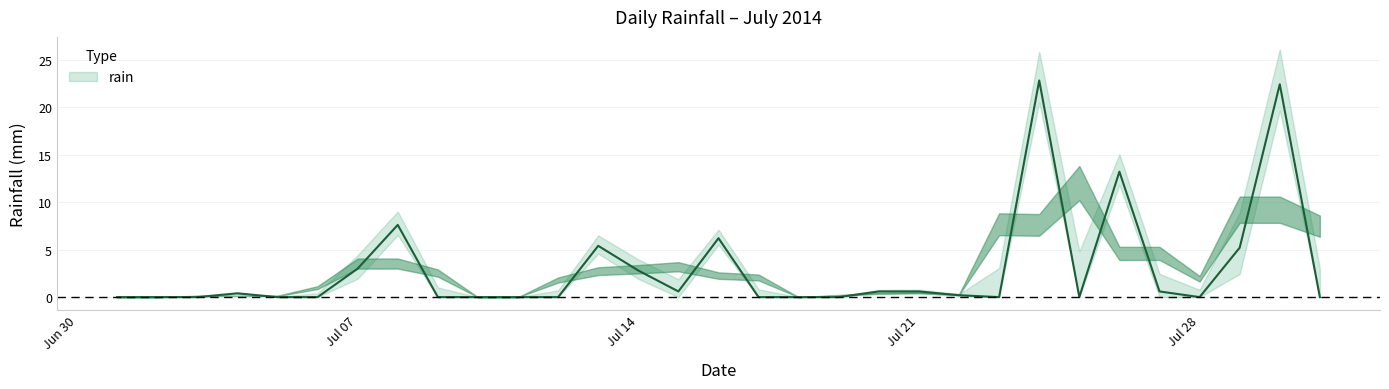

List the labels in order of value, largest first.

2014-07-24, 2014-07-30, 2014-07-26, 2014-07-08, 2014-07-16, 2014-07-13, 2014-07-29, 2014-07-07, 2014-07-14, 2014-07-15, 2014-07-20, 2014-07-21, 2014-07-27, 2014-07-04, 2014-07-22, 2014-07-01, 2014-07-02, 2014-07-03, 2014-07-05, 2014-07-06, 2014-07-09, 2014-07-10, 2014-07-11, 2014-07-12, 2014-07-17, 2014-07-18, 2014-07-19, 2014-07-23, 2014-07-25, 2014-07-28, 2014-07-31